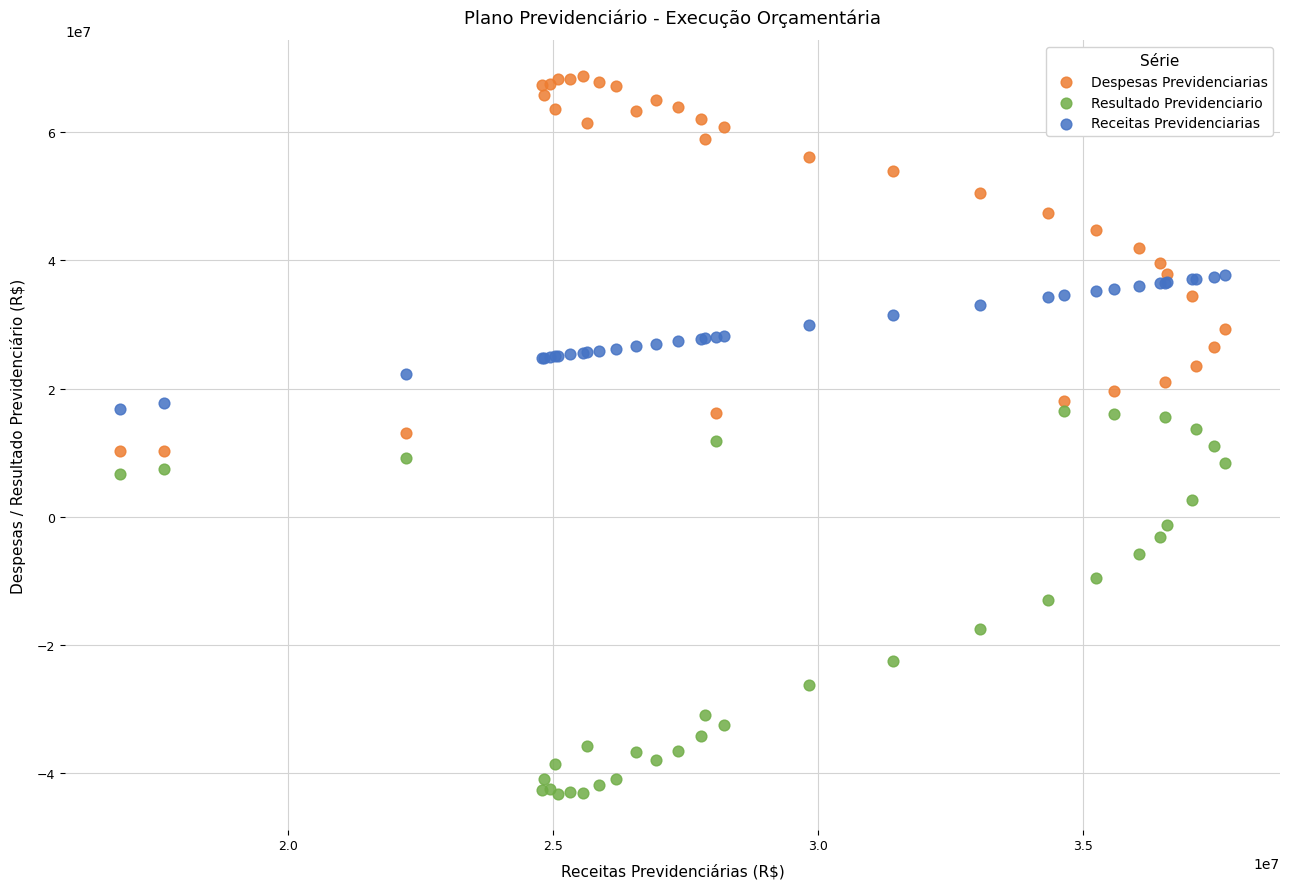

Which series contains the highest Y value?

Despesas Previdenciarias